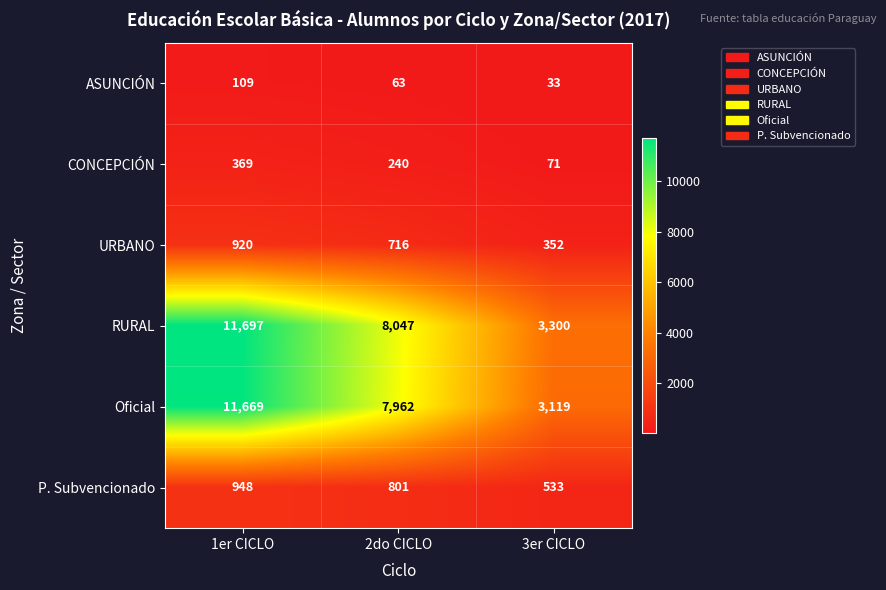

Which series has the largest total across all categories?

RURAL